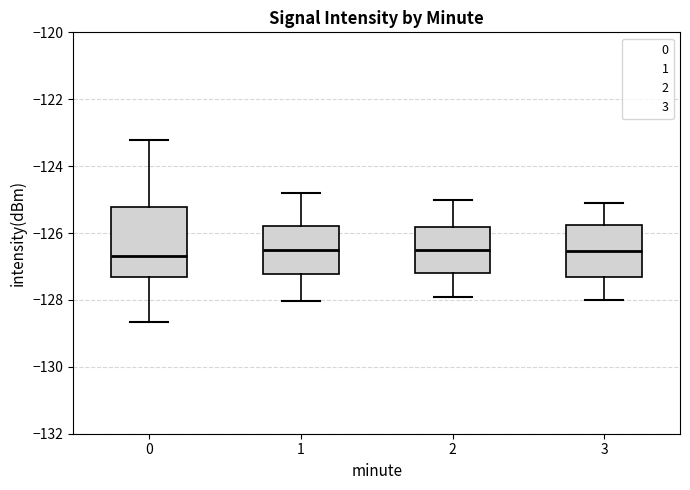

Where does the upper whisker of the box at x = 1 end on the y-axis? The values are not printed on the chart, so give them approximately, as read against the axis.

-124.8